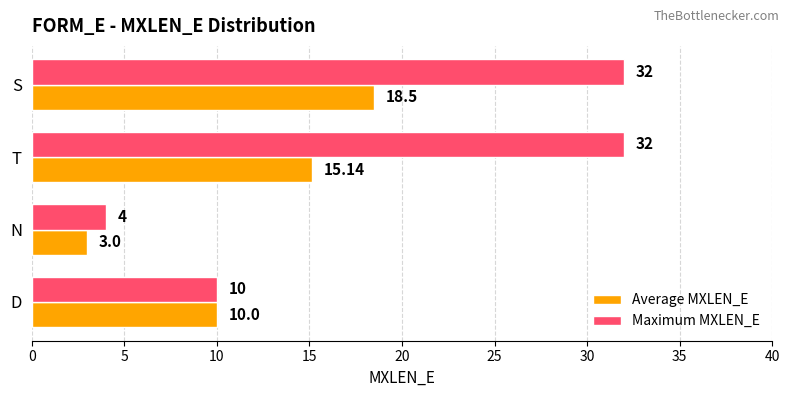

List the series in order of their overall mean, highest first.

Maximum MXLEN_E, Average MXLEN_E